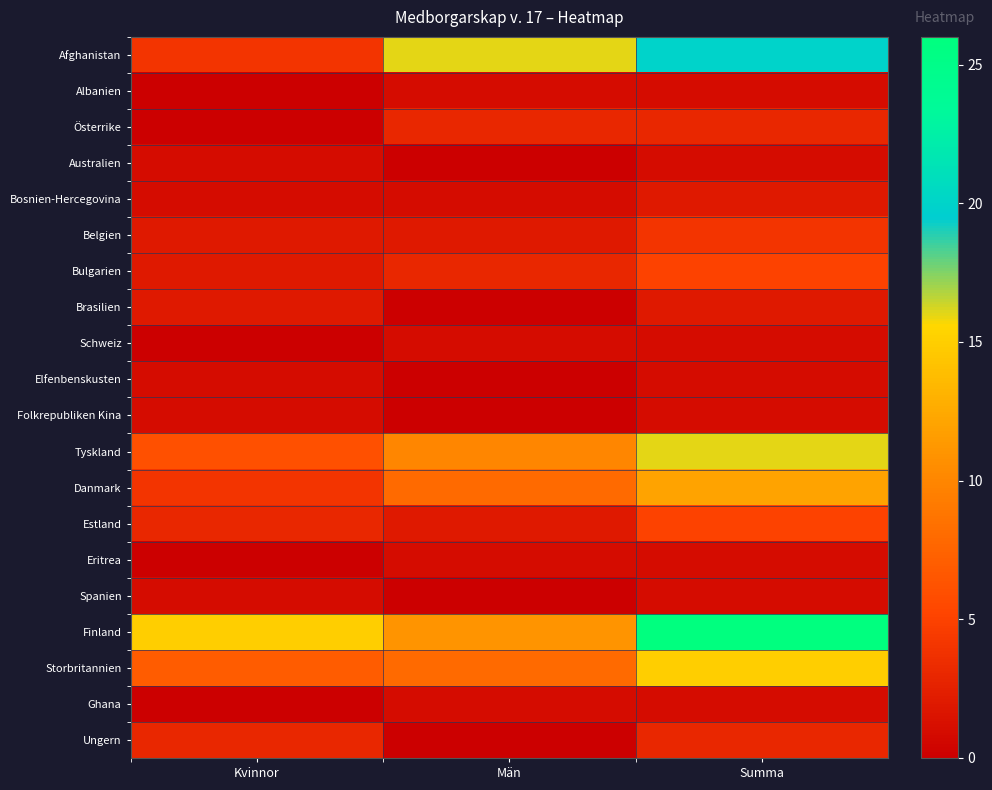

What is the spread (max minus min) of values at Summa?

25